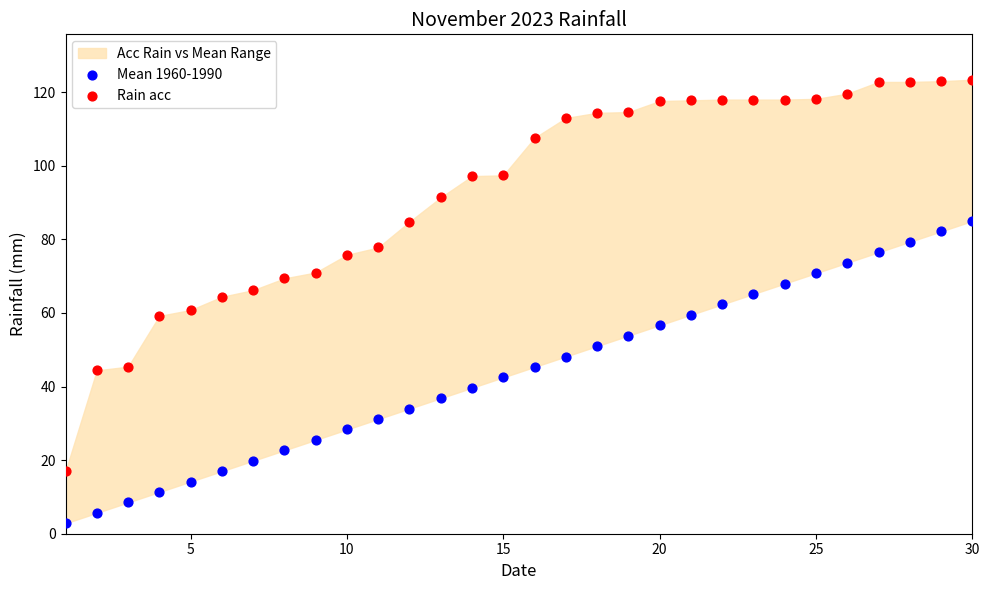

Across all data points, what is the range of X values (max minus min)?

29.0